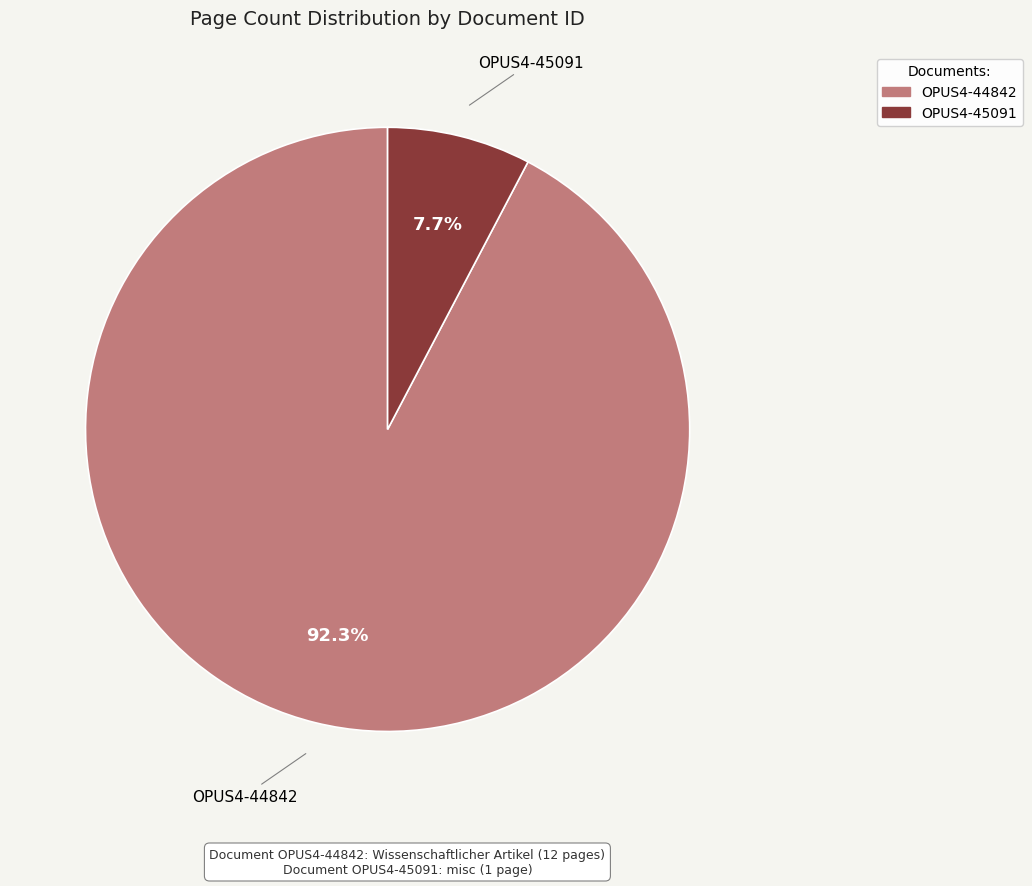

Which category accounts for the majority?

OPUS4-44842